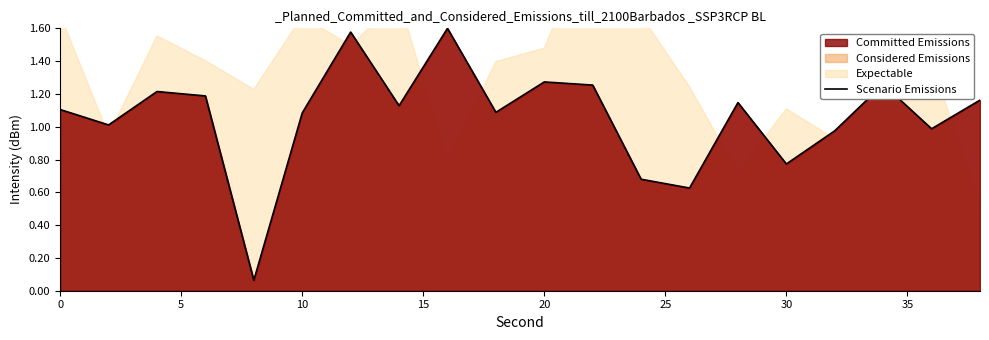

How many points are higher than both their immediate neighbors (excluding endpoints)?

6